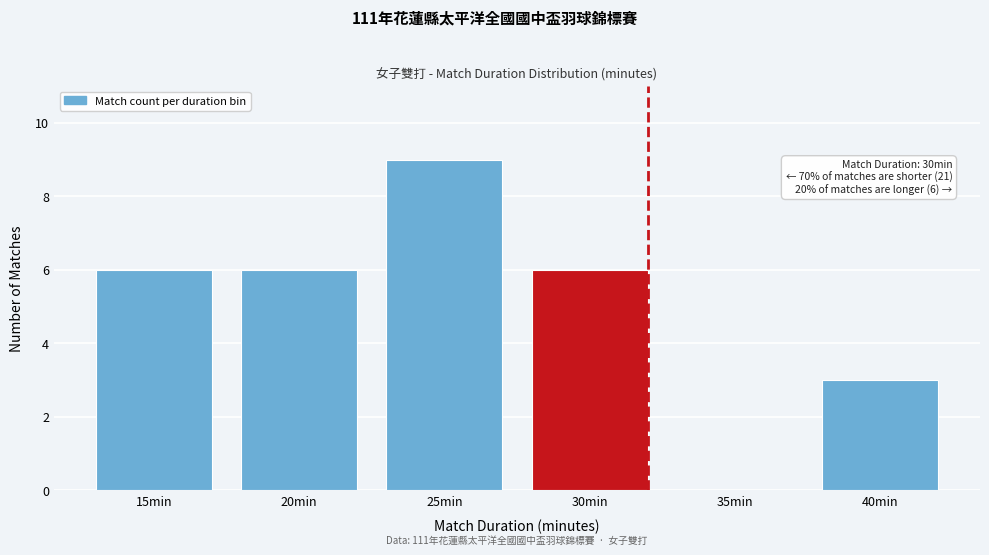

Reading left to right, extract all data points from this chart.

15min=6	20min=6	25min=9	30min=6	35min=0	40min=3